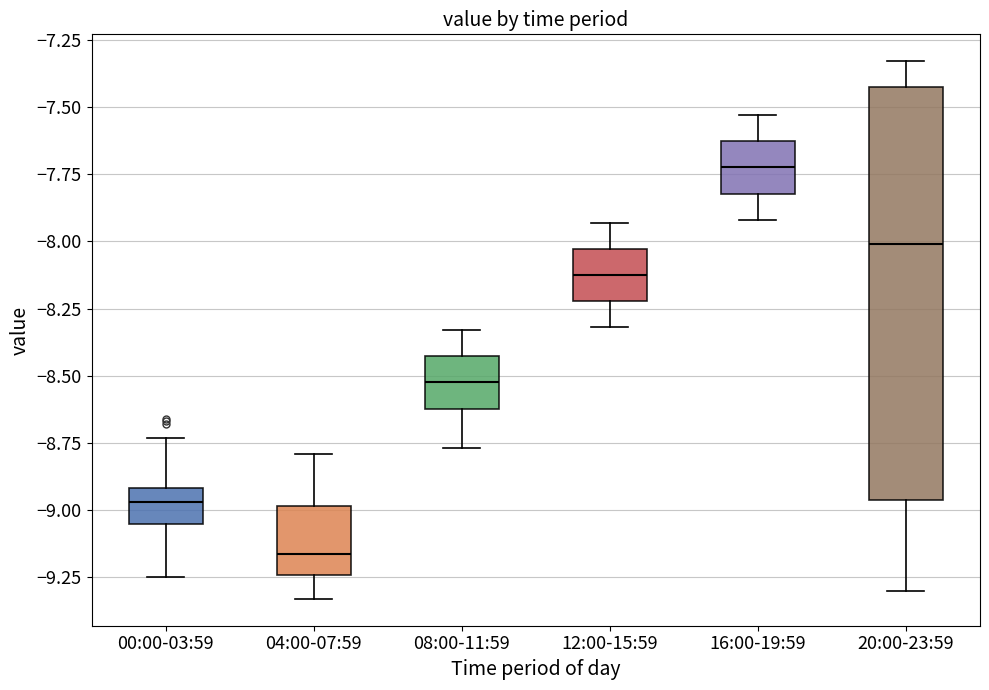

Which box's median line is the lowest?

04:00-07:59